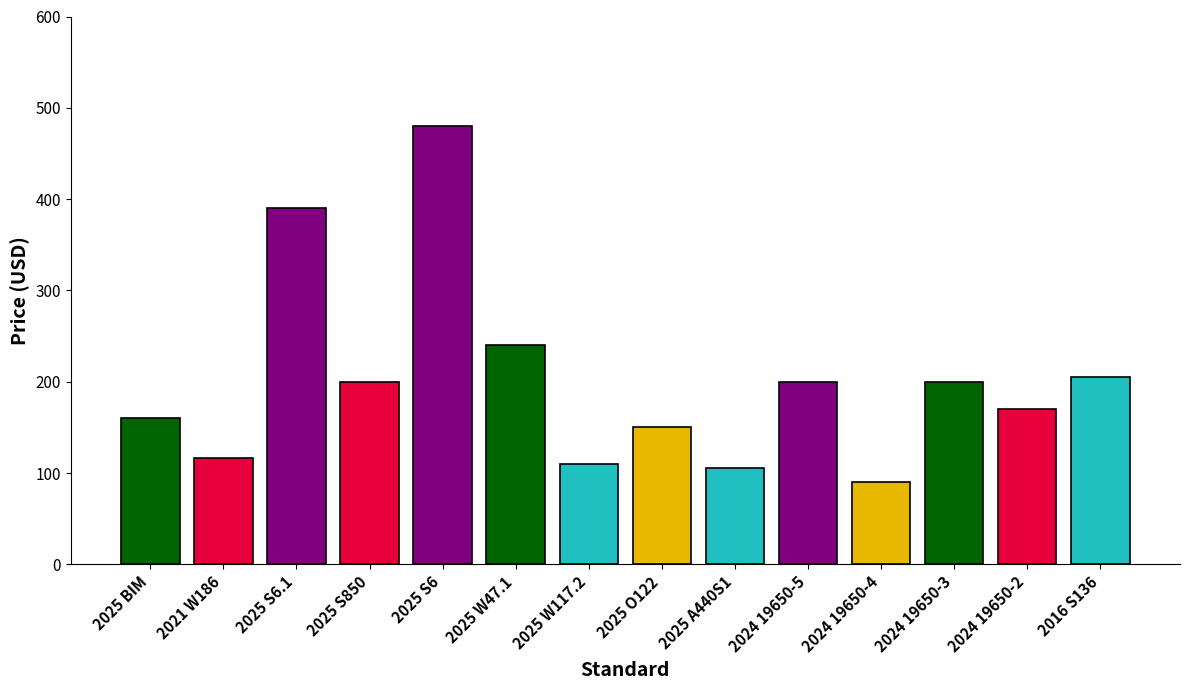

Does the chart contain any negative values?

No